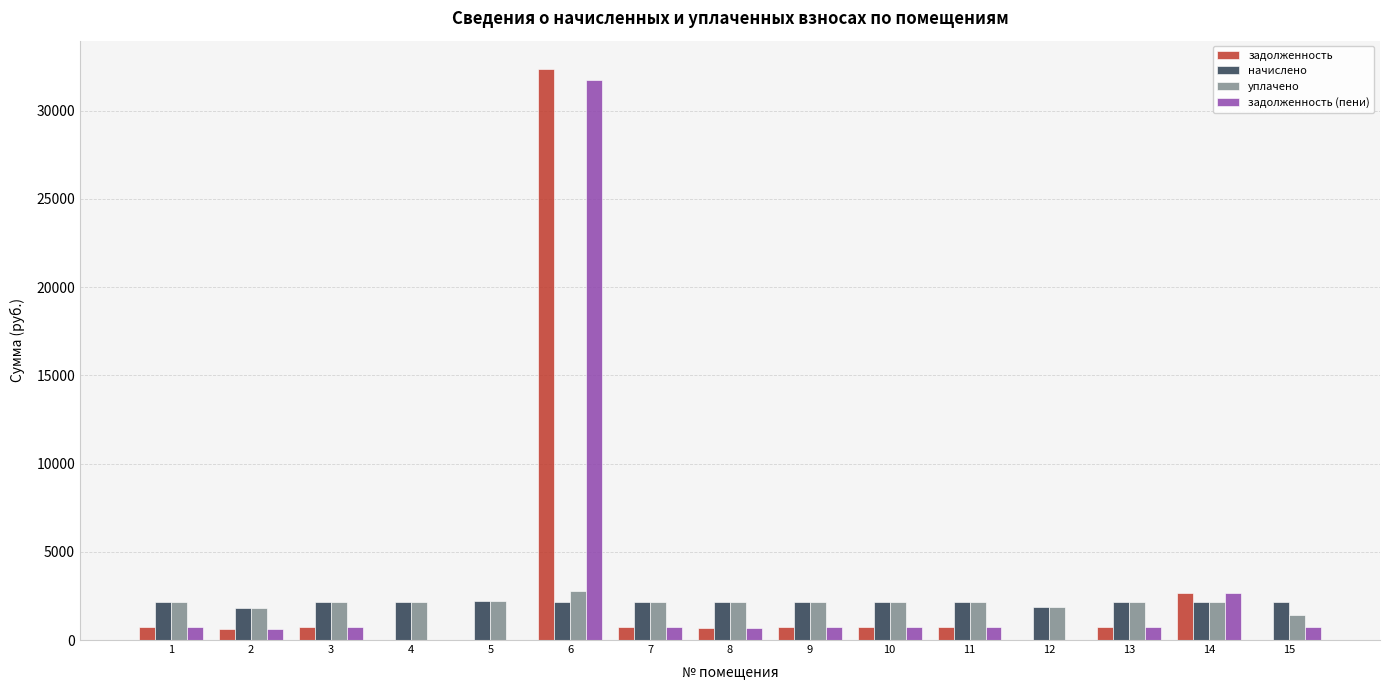

What is the greatest value displayed?

32357.2